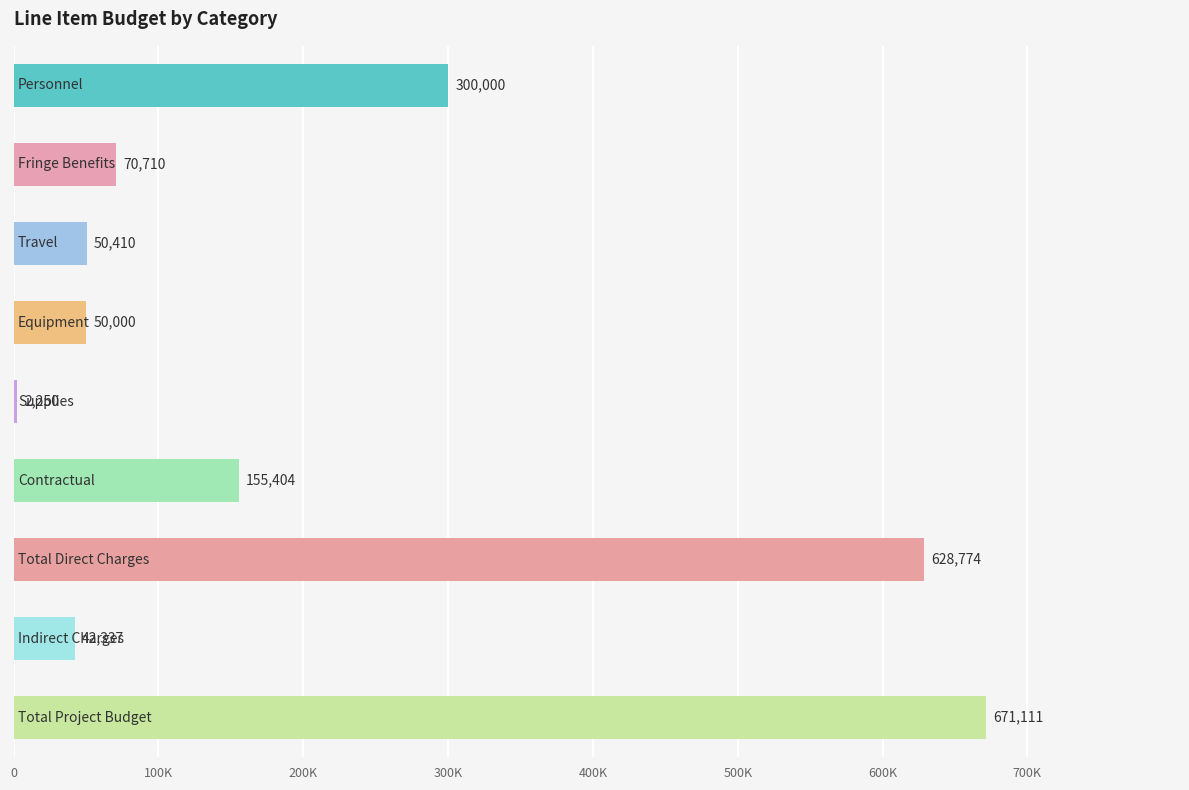

Are the bars horizontal?

Yes